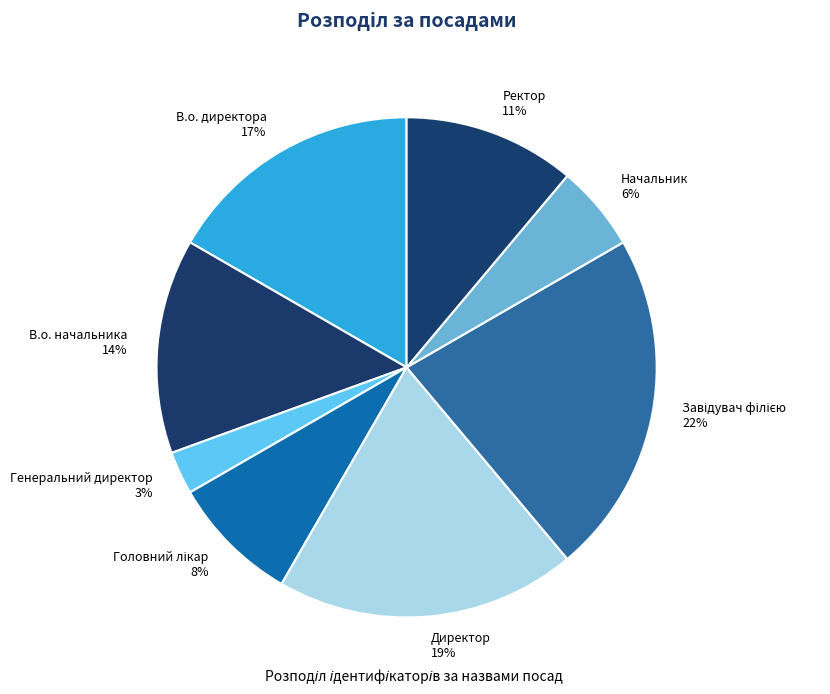

Which slice is the smallest?

Генеральний директор